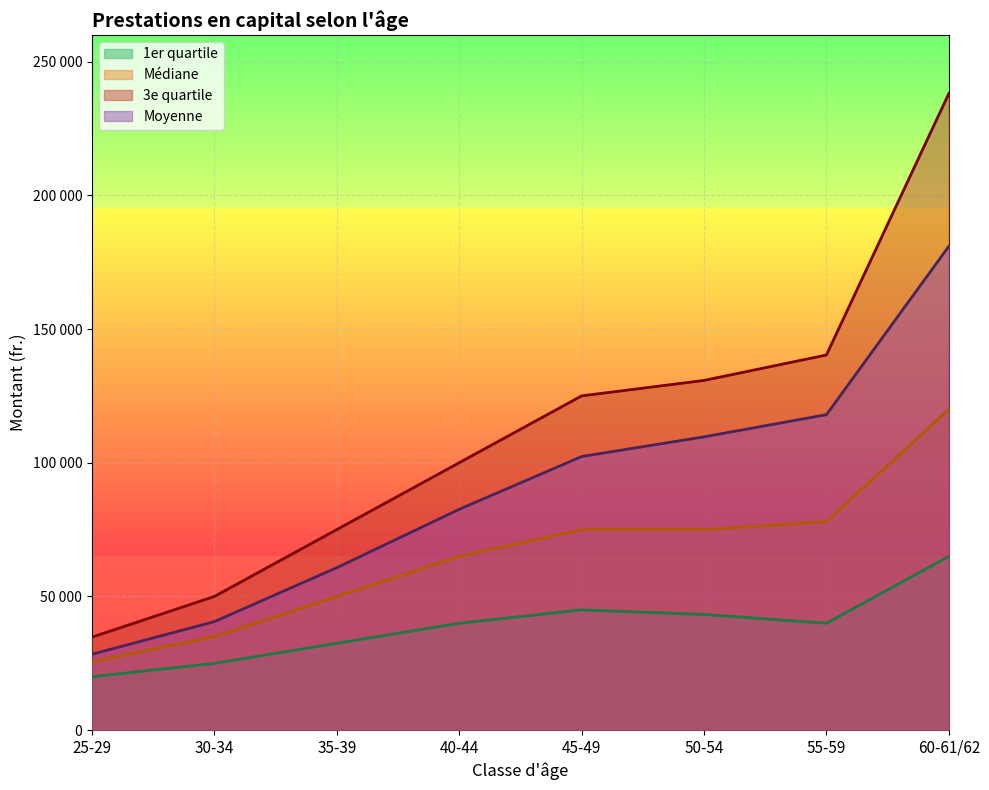

How many series are shown in this chart?

4